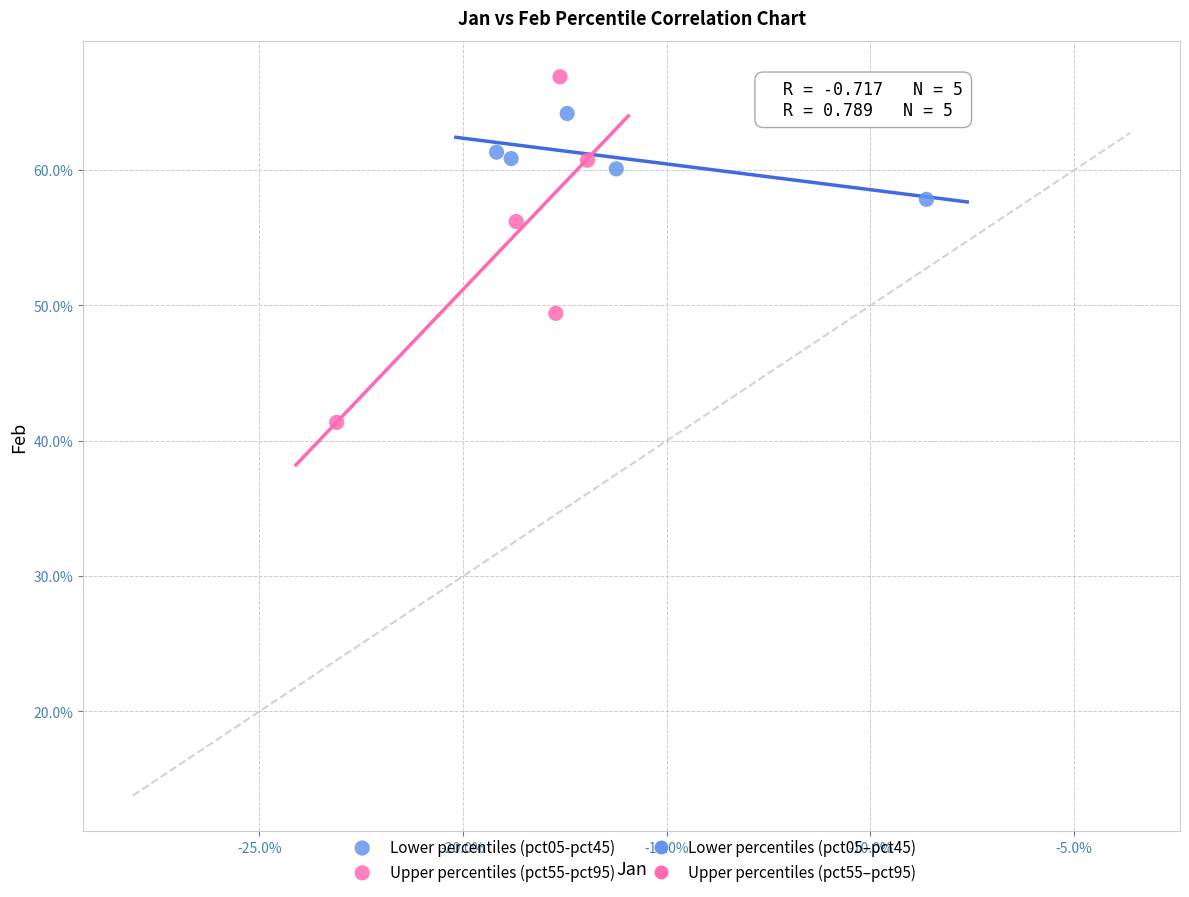

Which series has the widest spread of Y values?

Upper percentiles (pct55-pct95)